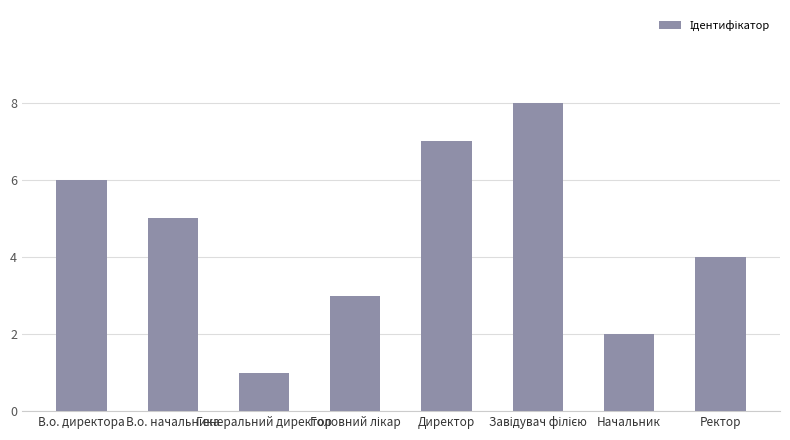

At which category does the chart reach its minimum across all series?

Генеральний директор